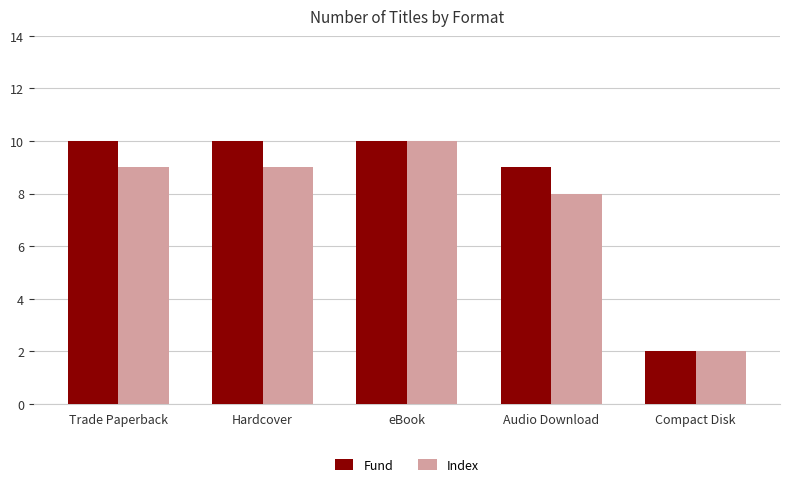

What position from the right is eBook?

3